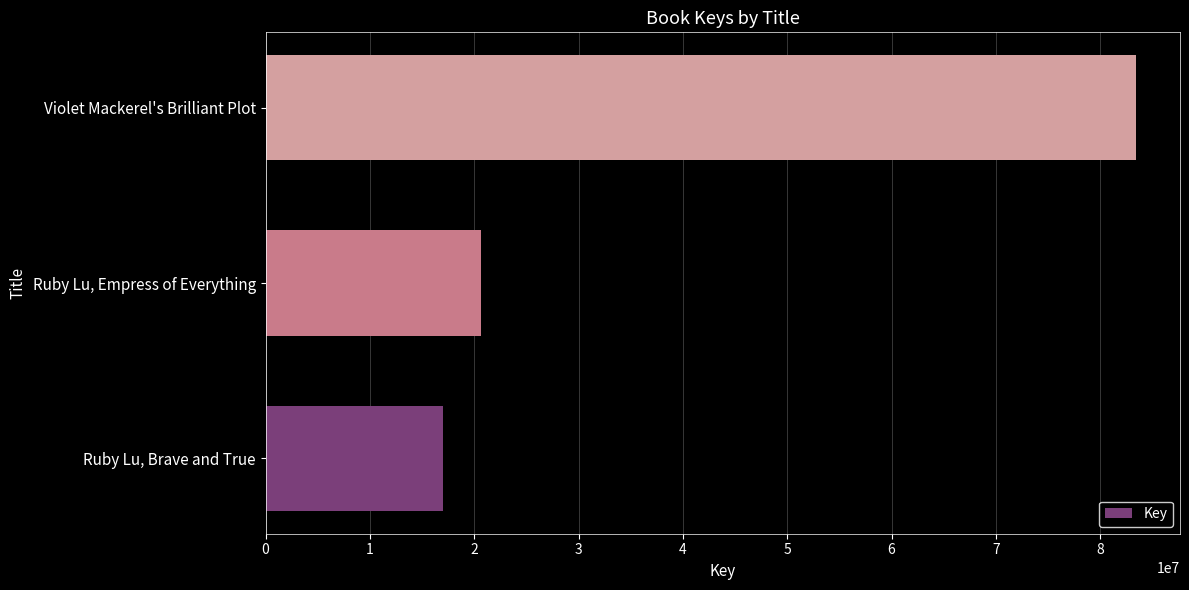

What is the difference between the maximum and minimum values?

66500821